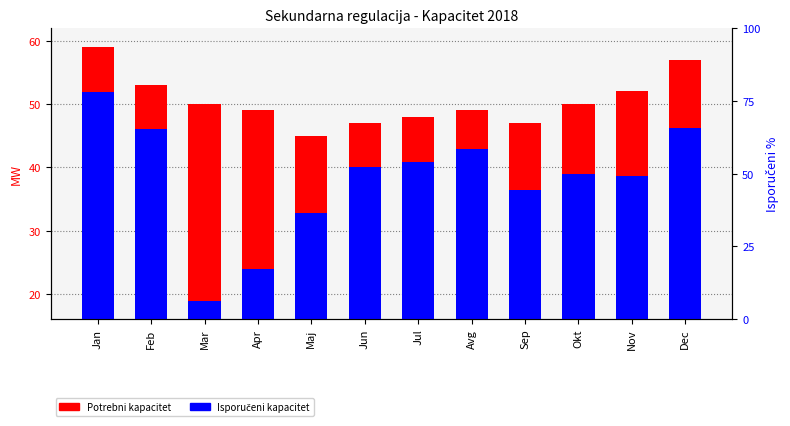

What is the total value across all series at Jan?

110.9